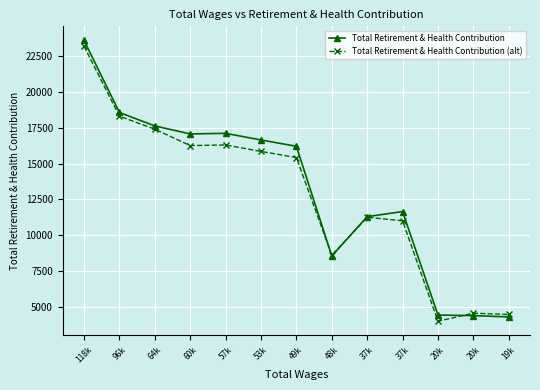

In Total Retirement & Health Contribution (alt), how many points are lower than both neighbors (excluding endpoints)?

3